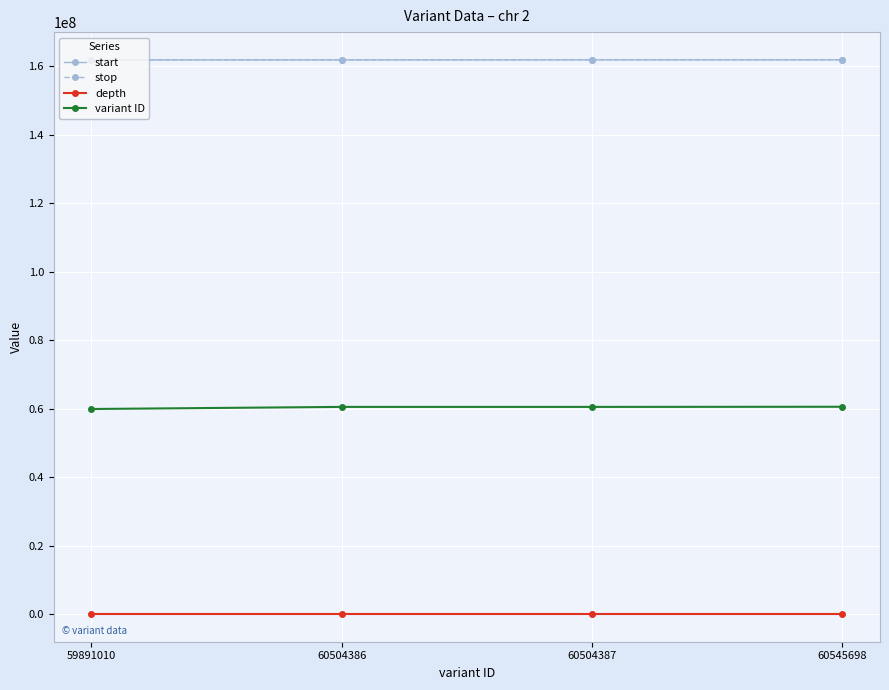

How many categories are shown in the chart?

4